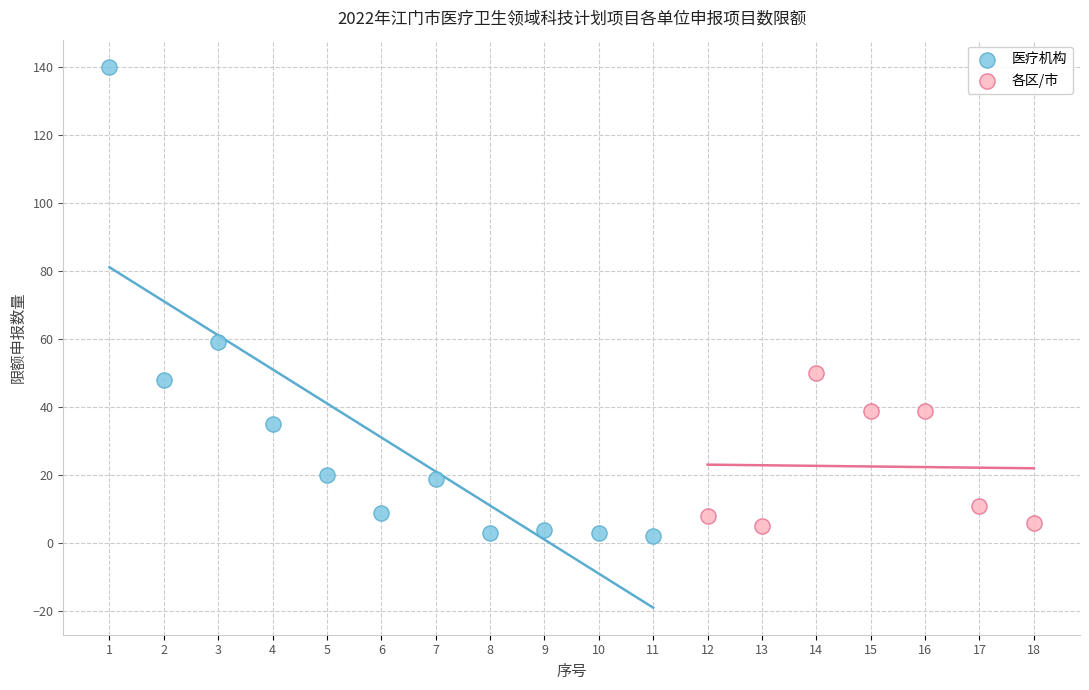

Which series has the widest spread of Y values?

医疗机构